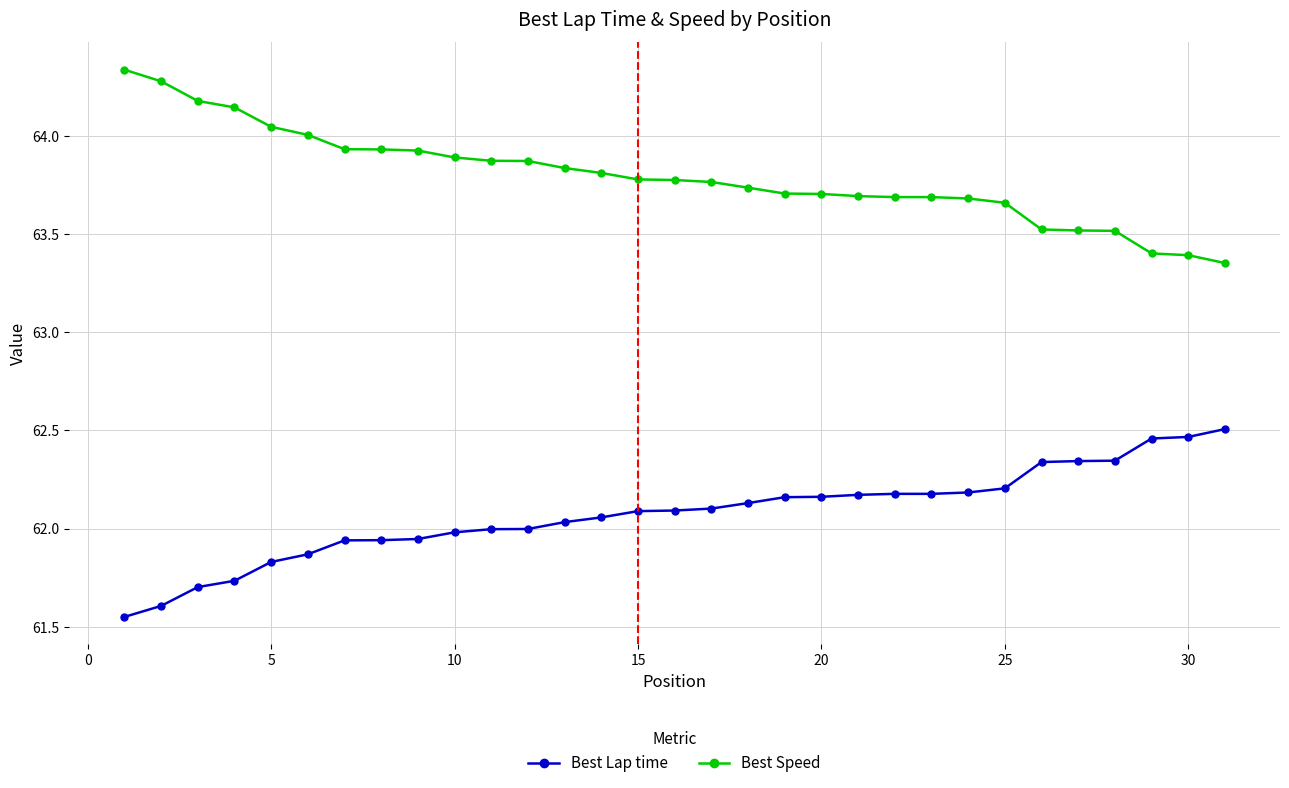

List the series in order of their peak value, highest first.

Best Speed, Best Lap time